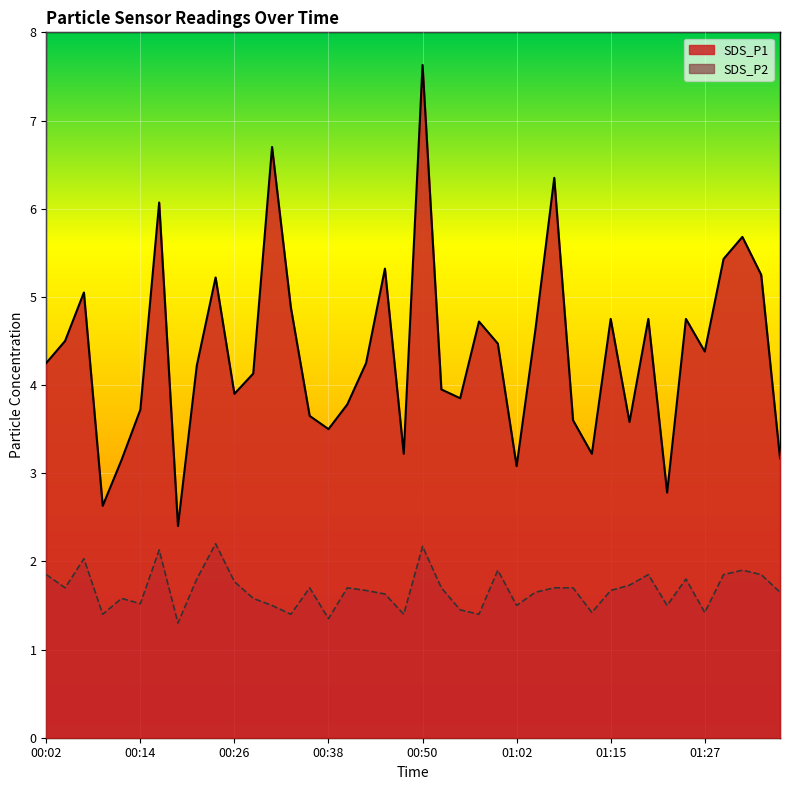

How many interior local valleys does the SDS_P1 series have?

11